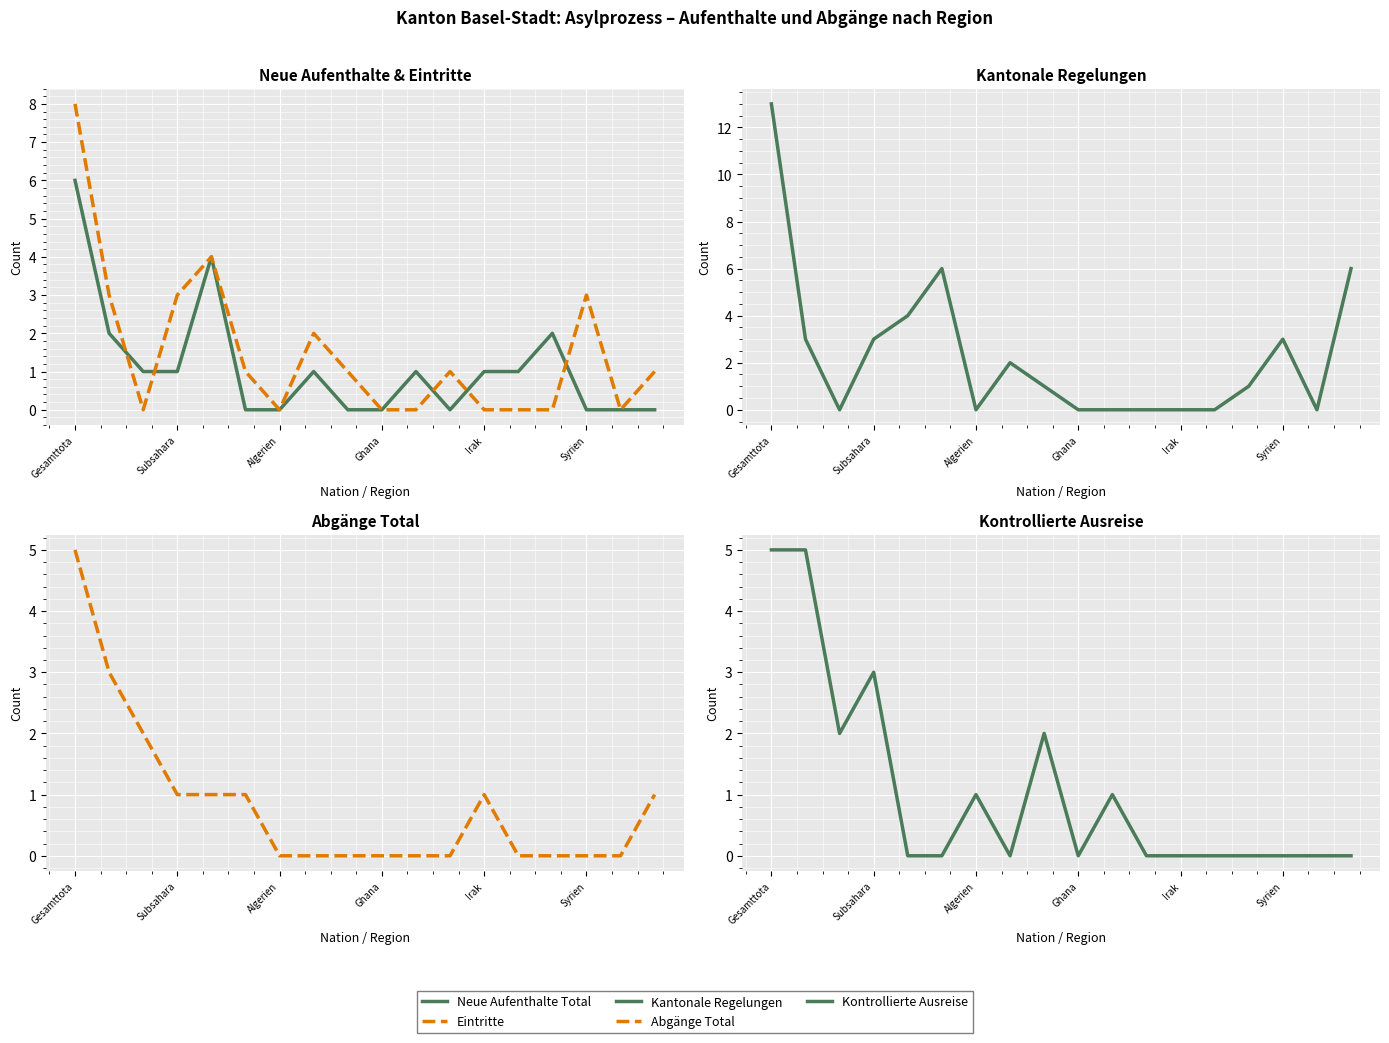

True or false: Kantonale Regelungen (col_6) and Eintritte (col_4) cross at least once.

False